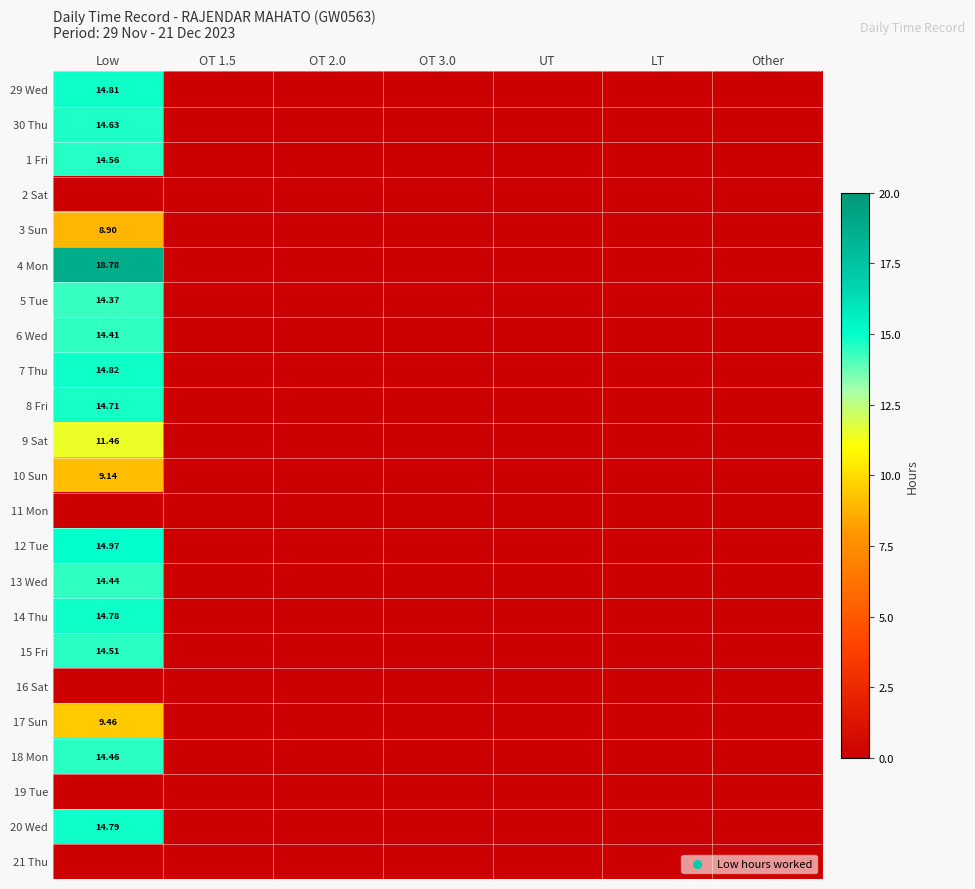

Which label corresponds to the largest value in the chart?

Low